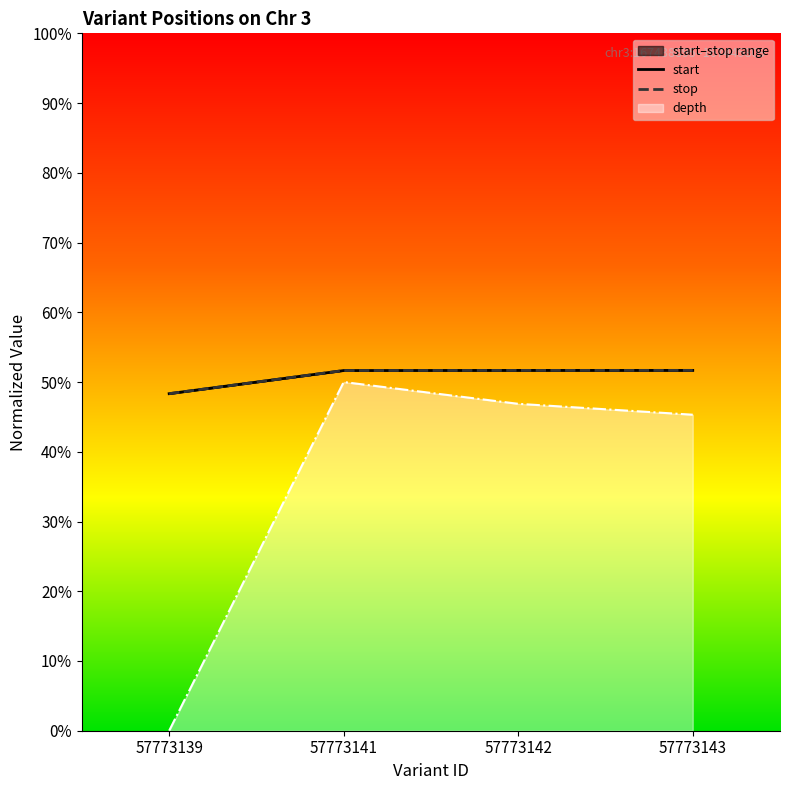

True or false: start and stop intersect in this chart.

False